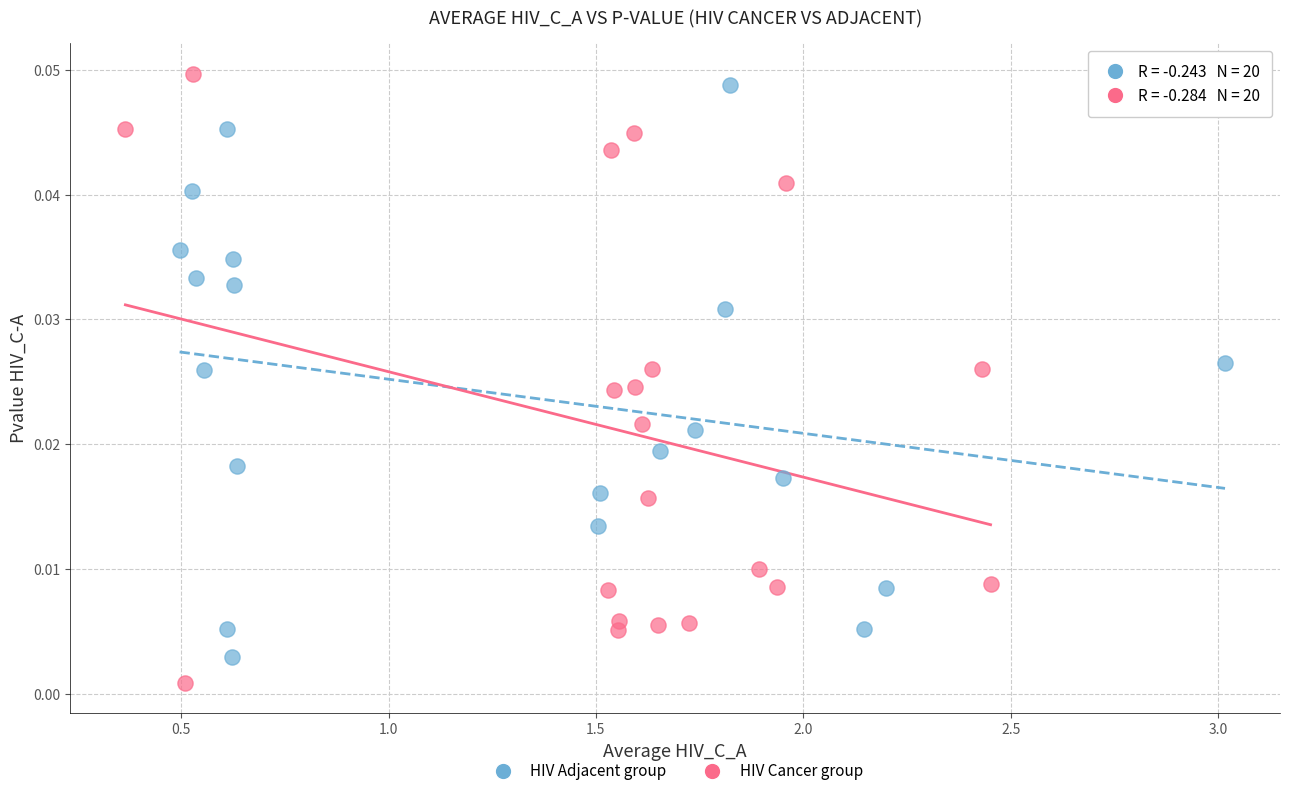

Which series has the largest Y range (max minus min)?

HIV Cancer group